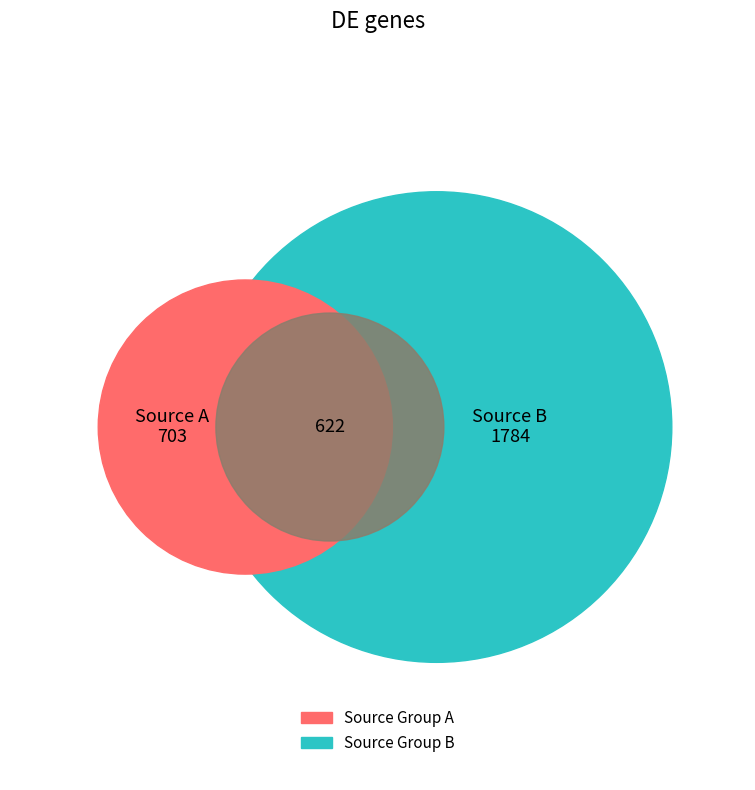

True or false: 2 accounts for 2% of the total.

False